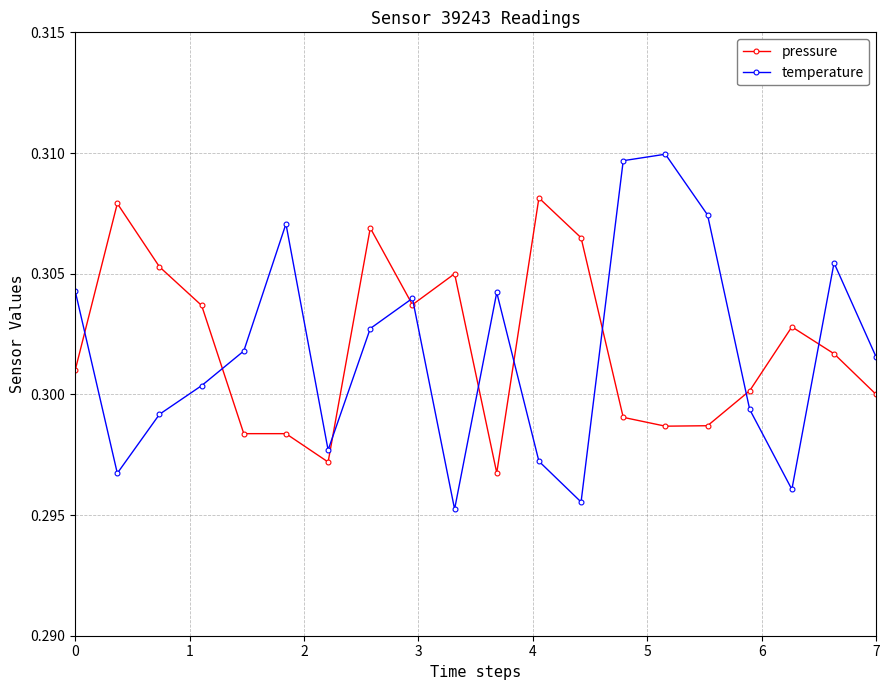

Rank the series by their maximum value, from lowest to highest.

pressure, temperature